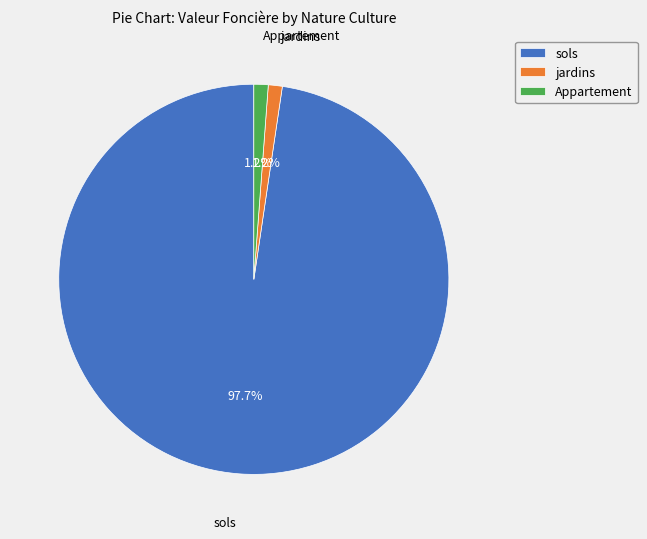

What portion of the pie excludes jardins?

98.8%